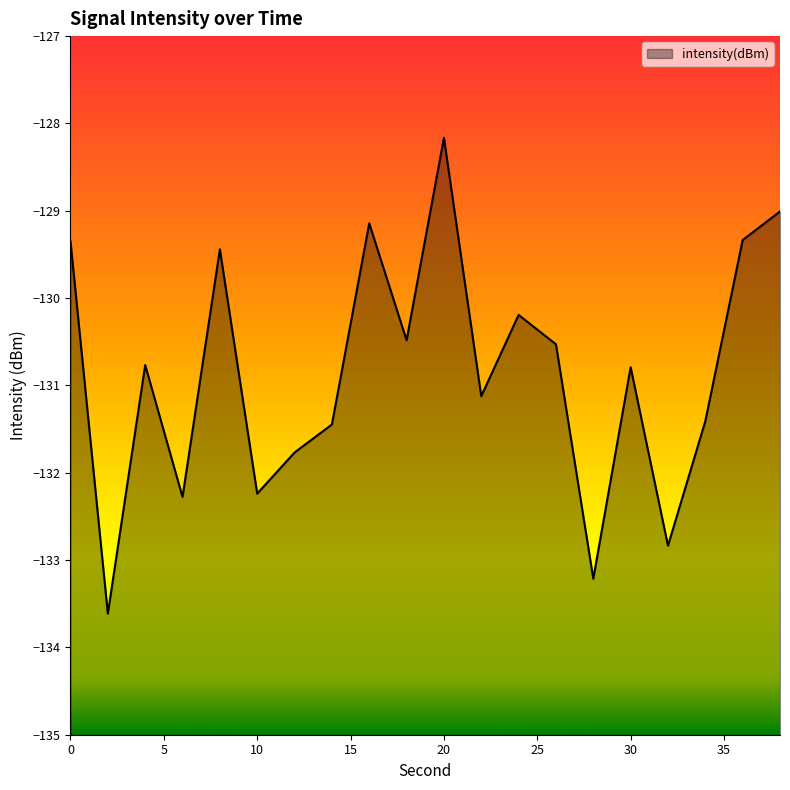

What is the minimum value shown in the chart?

-133.6